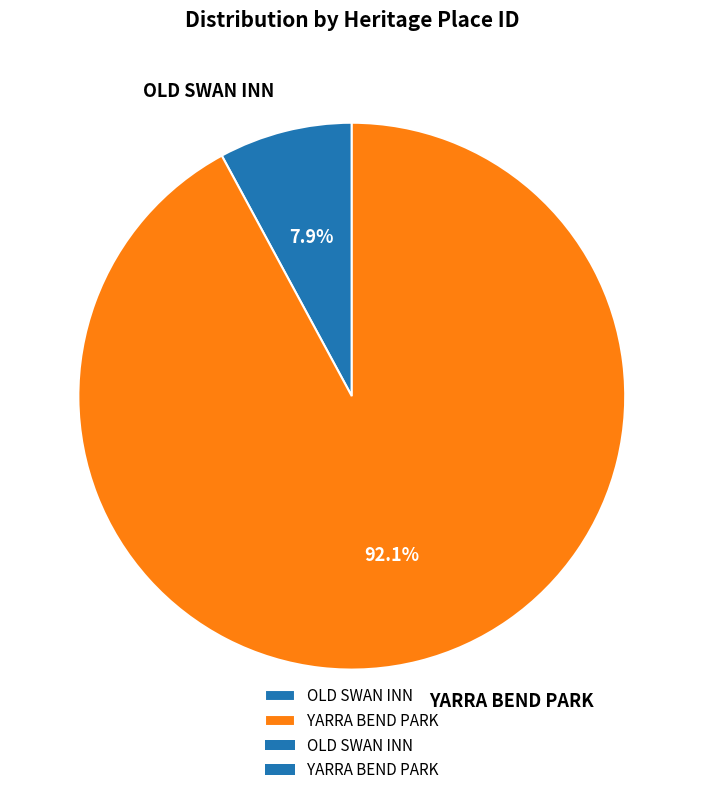

What is the largest slice in the pie chart?

YARRA BEND PARK